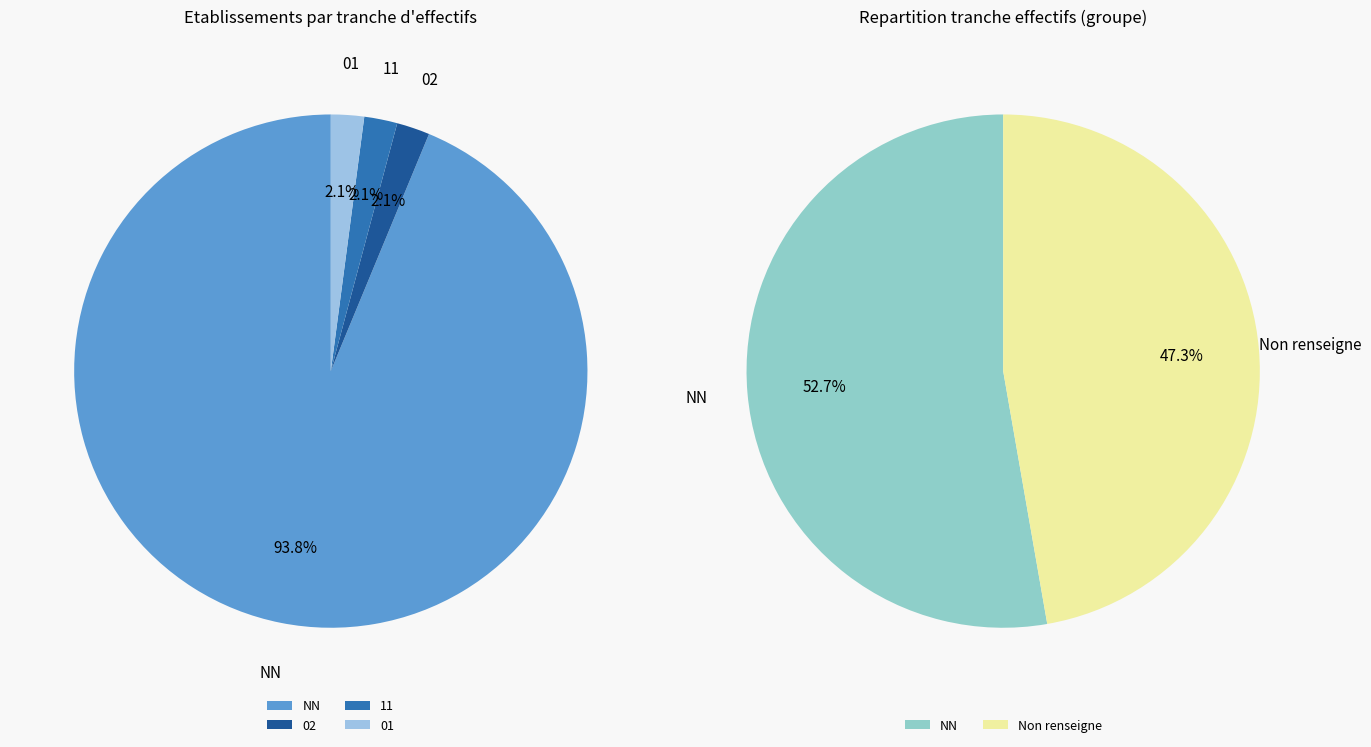

Rank the categories by value from lowest to highest.

02, 11, 01, , NN